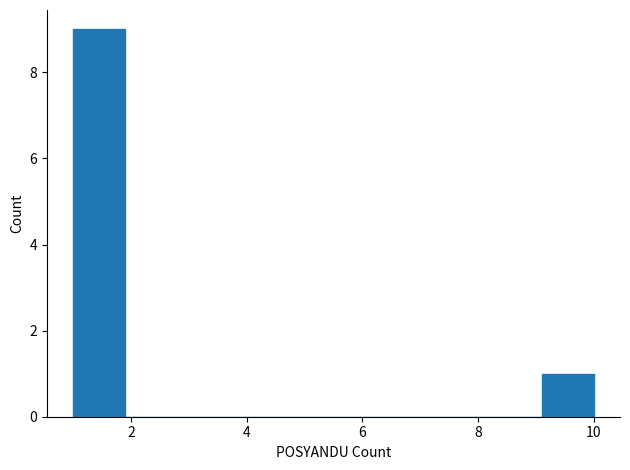

Over which range of the x-axis is the bar tallest?

1.0 to 1.9